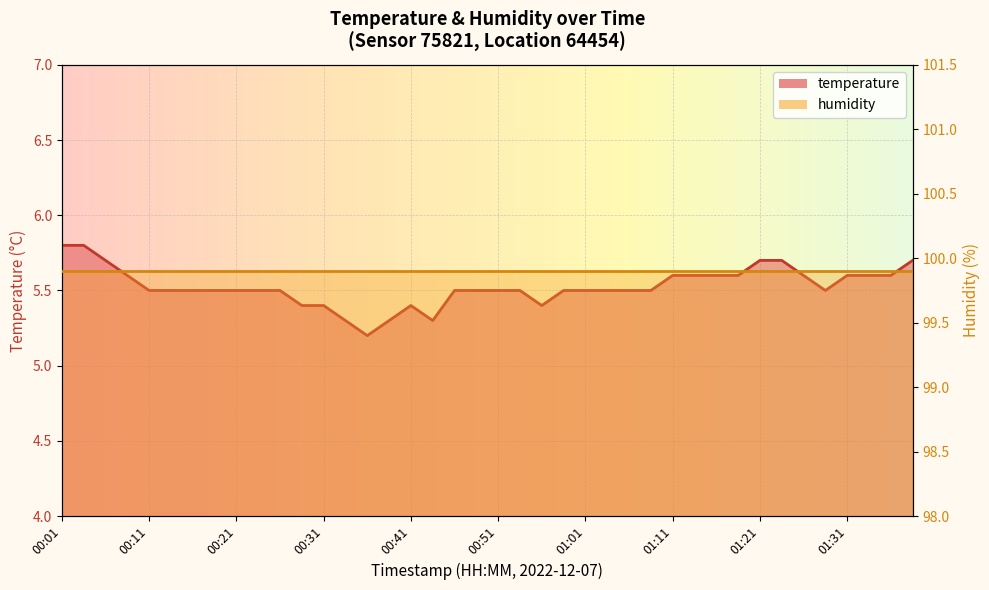

Reading left to right, what are all the values shown in this chart?

5.8	5.8	5.7	5.6	5.5	5.5	5.5	5.5	5.5	5.5	5.5	5.4	5.4	5.3	5.2	5.3	5.4	5.3	5.5	5.5	5.5	5.5	5.4	5.5	5.5	5.5	5.5	5.5	5.6	5.6	5.6	5.6	5.7	5.7	5.6	5.5	5.6	5.6	5.6	5.7